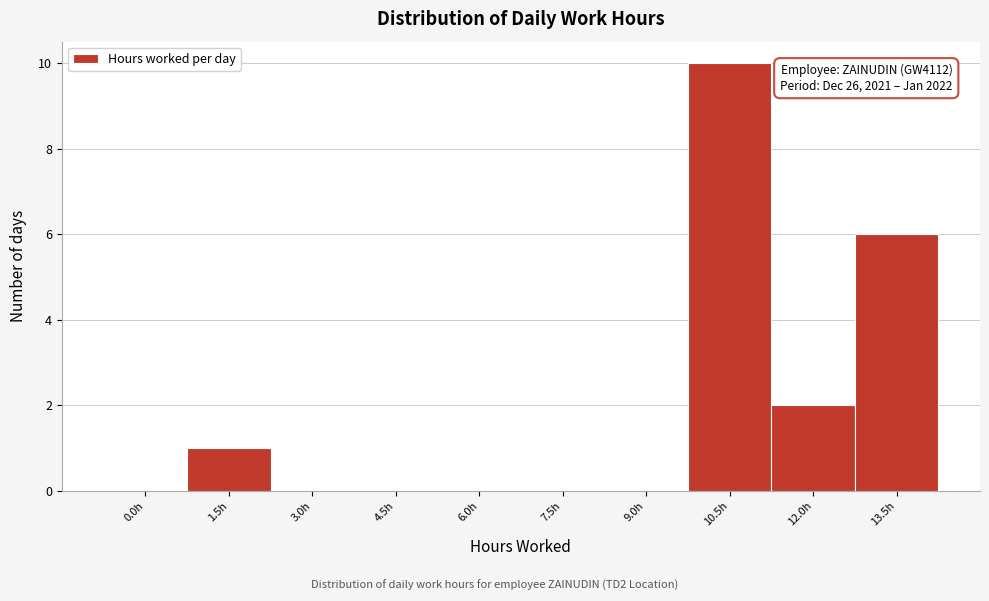

Reading left to right, transcribe all the data shown in this chart.

0.0h=0	1.5h=1	3.0h=0	4.5h=0	6.0h=0	7.5h=0	9.0h=0	10.5h=10	12.0h=2	13.5h=6